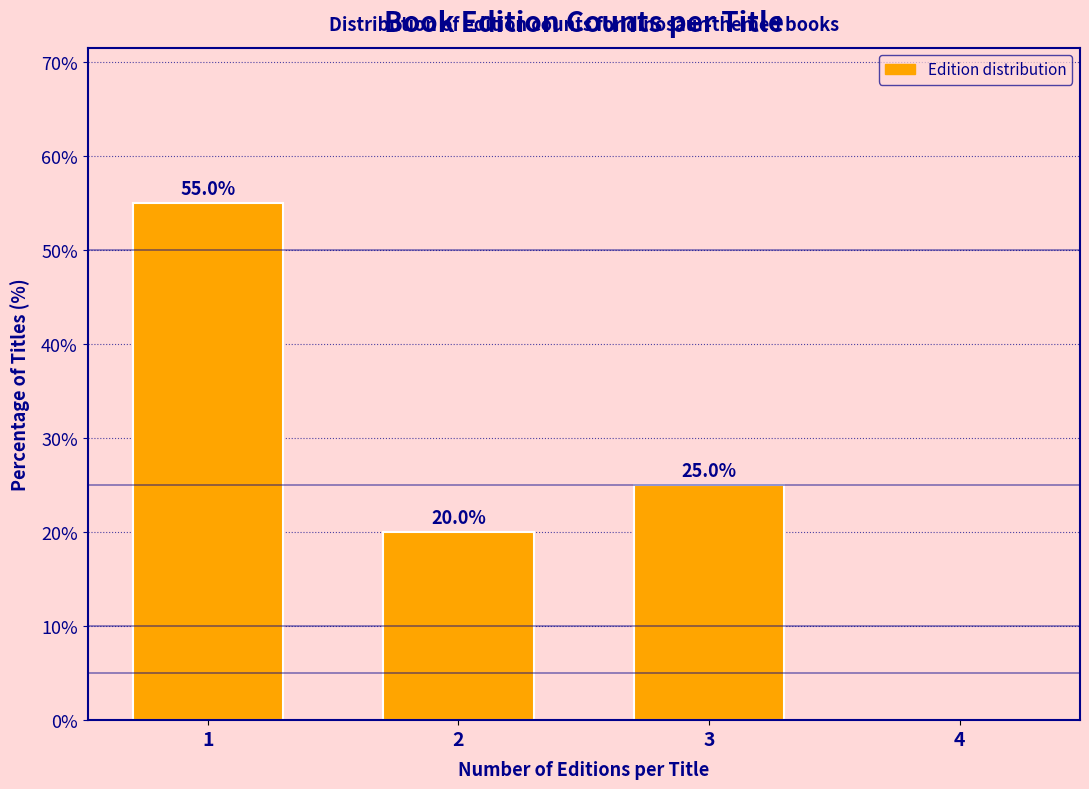

Over which range of the x-axis is the bar tallest?

0.5 to 1.5